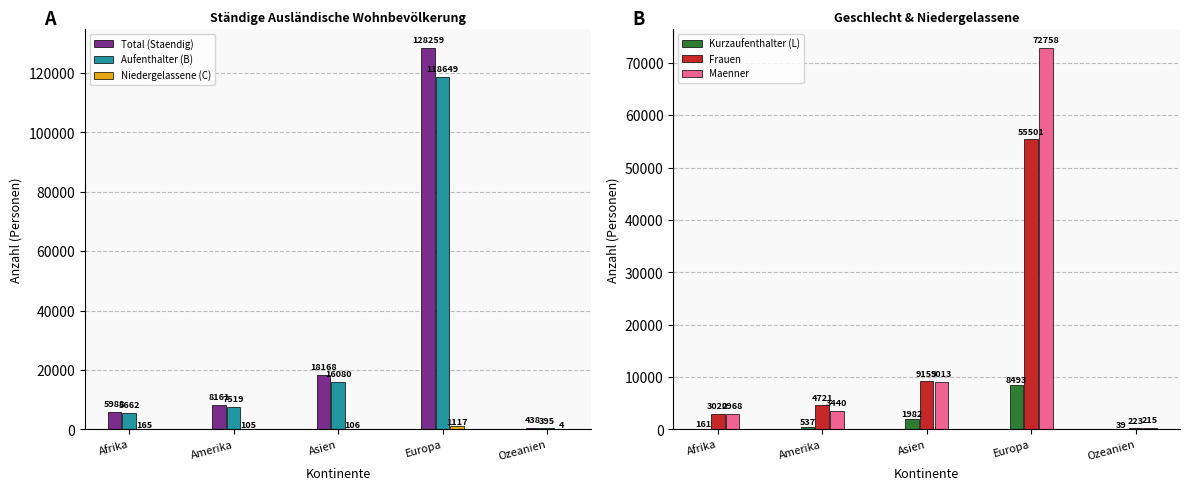

How many values in the Kurzaufenthalter (L) series exceed 537?

2